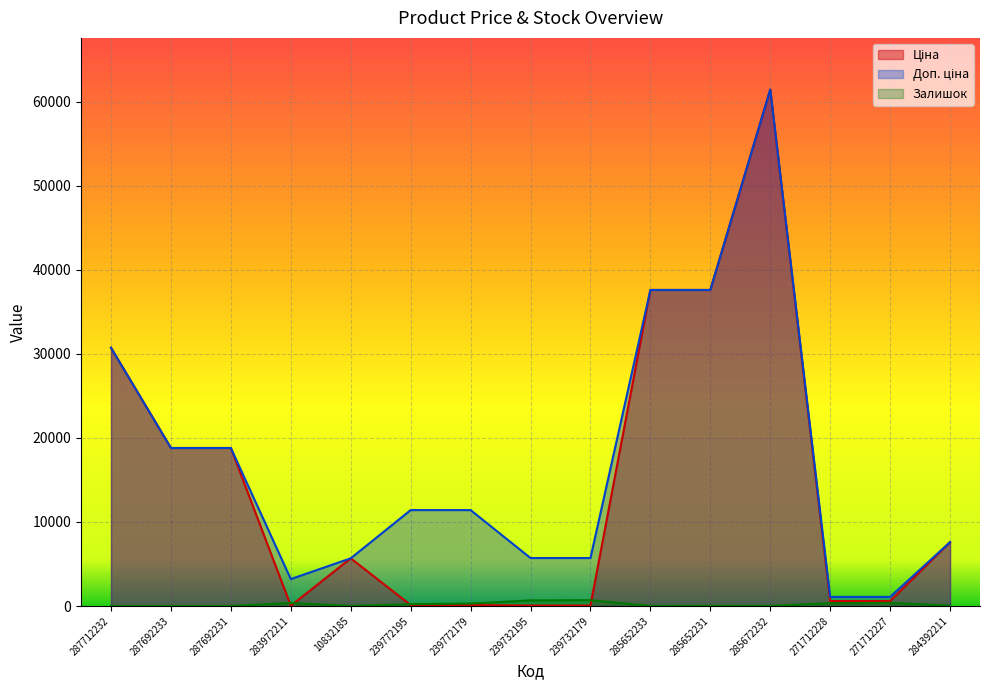

What is the label of the 10th point from the left?

285652233